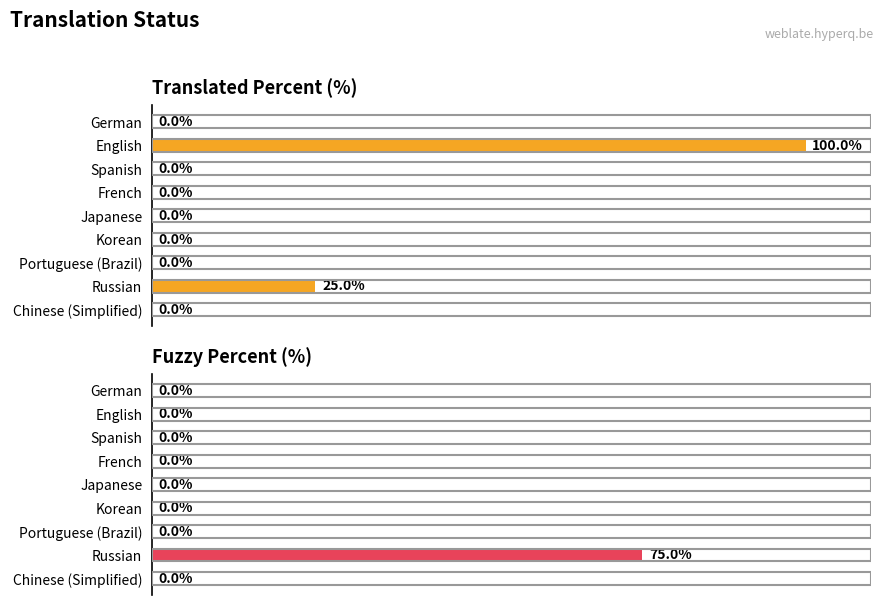

List the labels in order of translated_percent value, largest first.

English, Russian, German, Spanish, French, Japanese, Korean, Portuguese (Brazil), Chinese (Simplified)